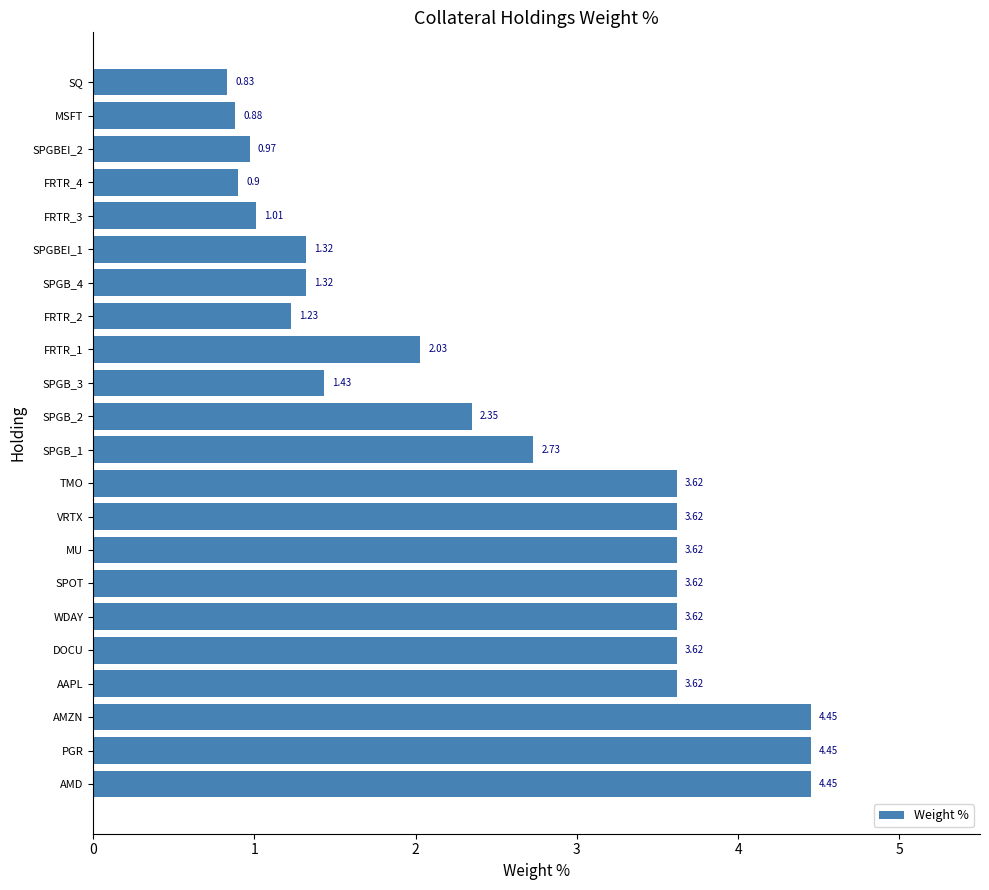

What is the change in value from SPGB_3 to SPGBEI_2?

-0.5